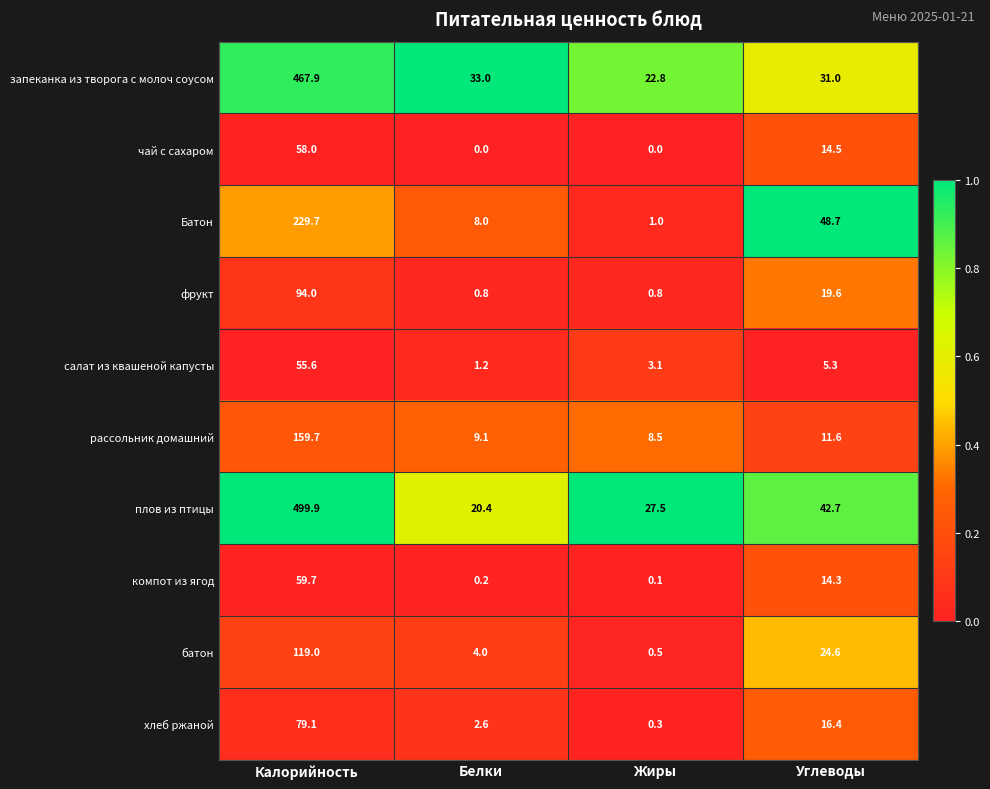

Which series has the largest total across all categories?

плов из птицы